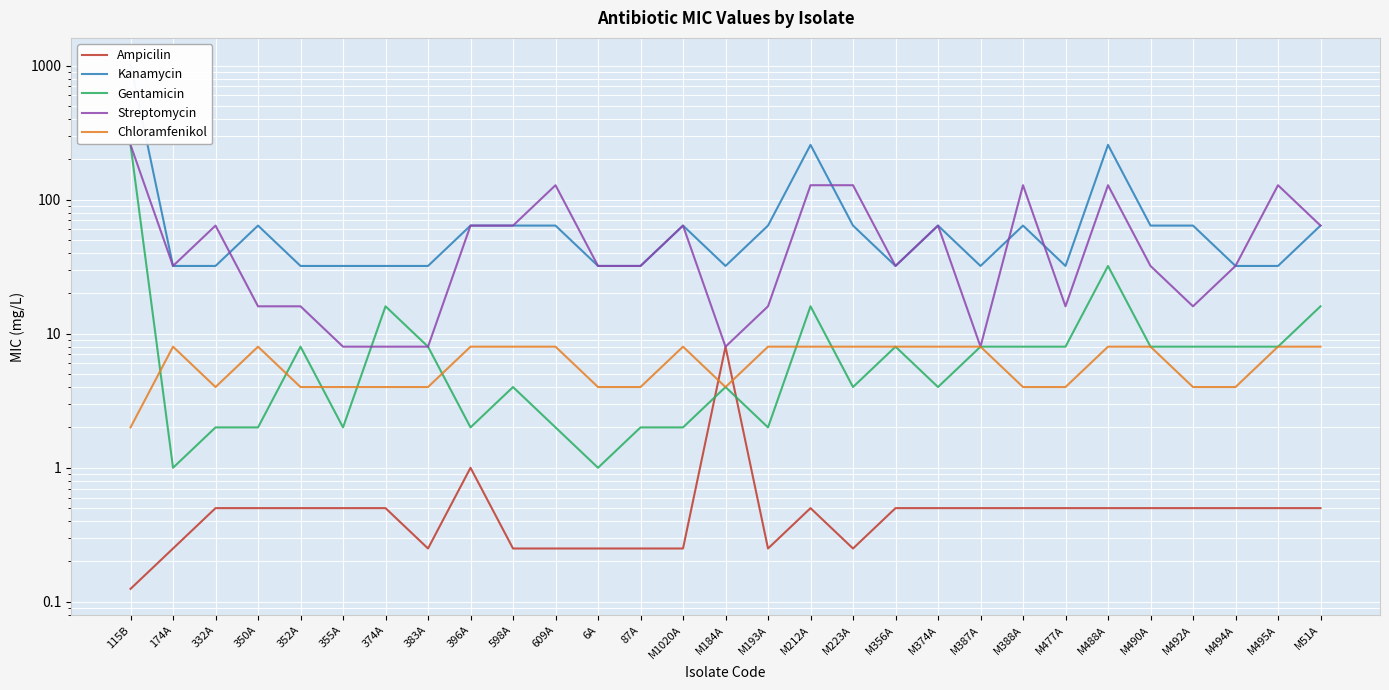

Which has a higher value, 350A or 115B?

350A